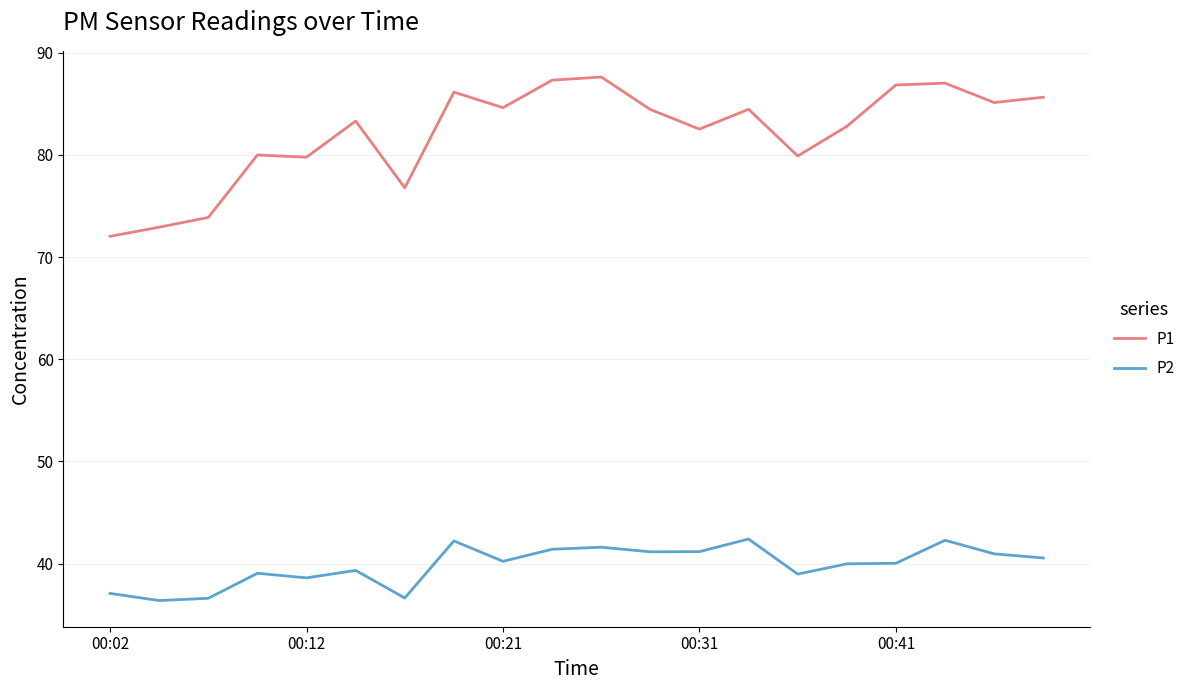

List the series in order of their peak value, highest first.

P1, P2